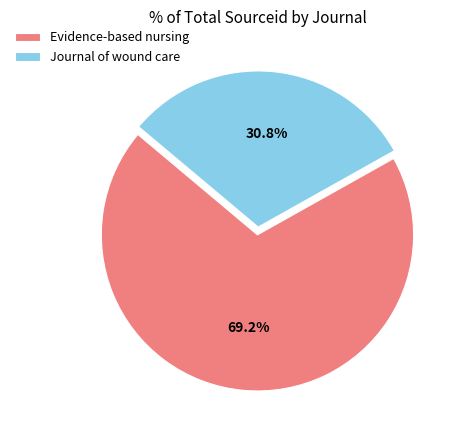

The Journal of wound care slice represents 24% of the pie. True or false?

False